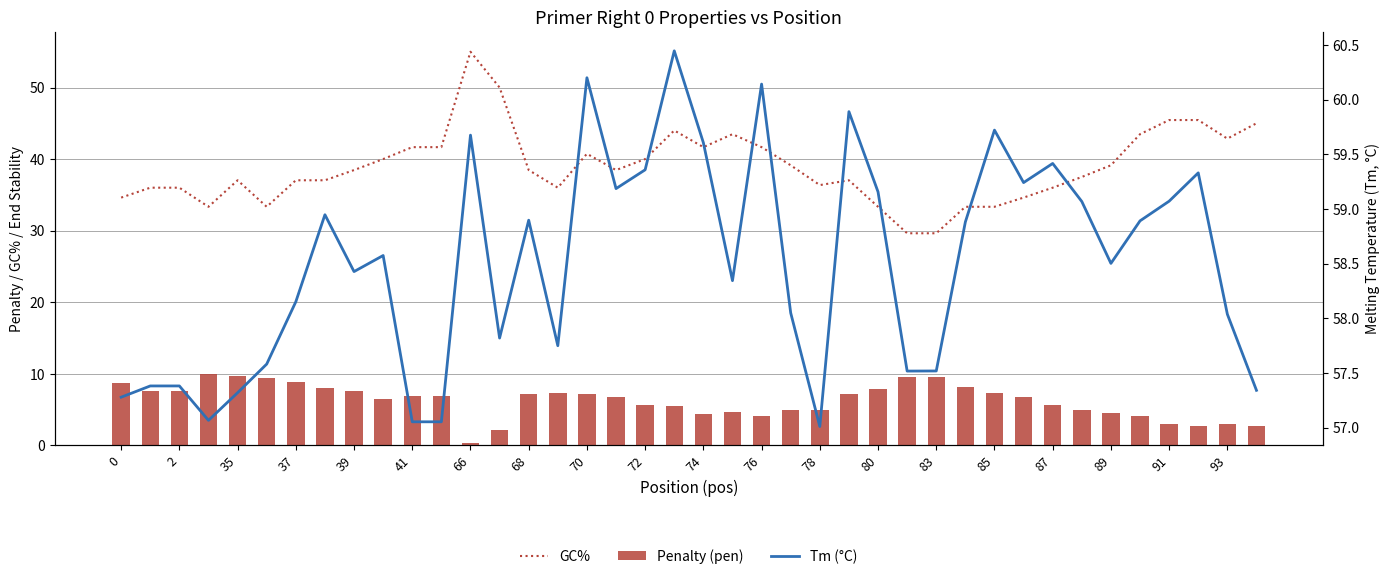

What is the lowest value of the GC% series?

29.6